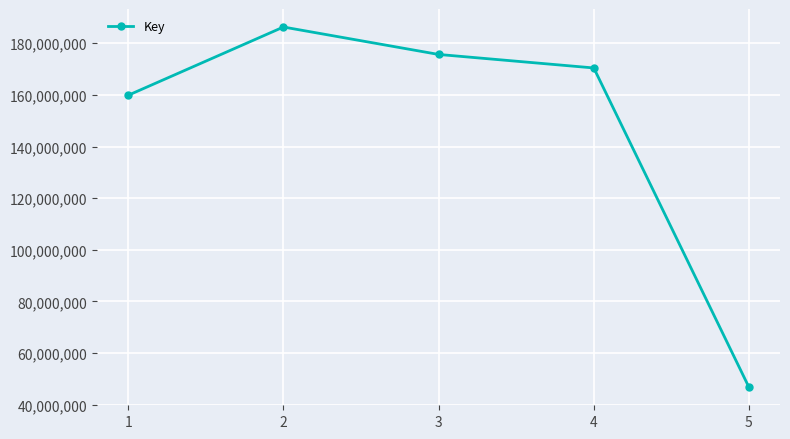

Reading left to right, transcribe all the data shown in this chart.

159875125	186295679	175670122	170439199	46786785